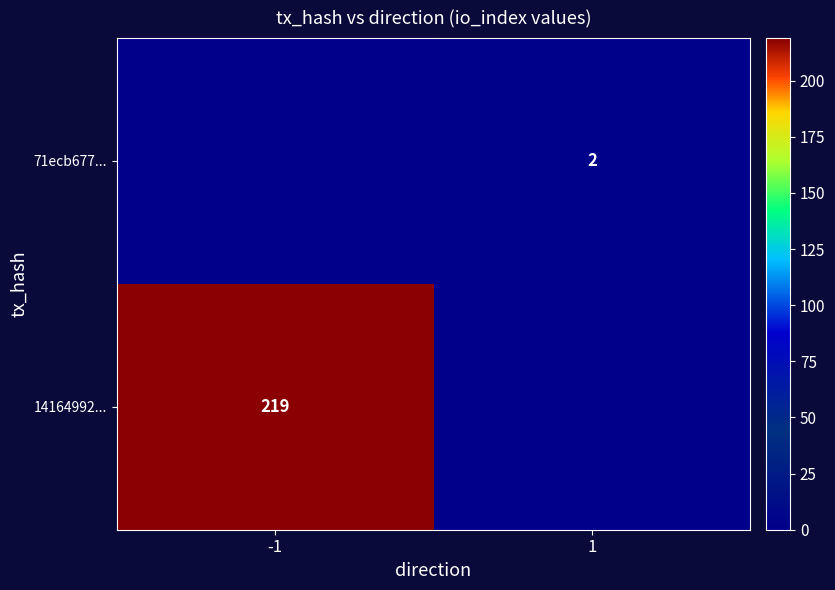

Is it true that 14164992... equals 219 at -1?

True